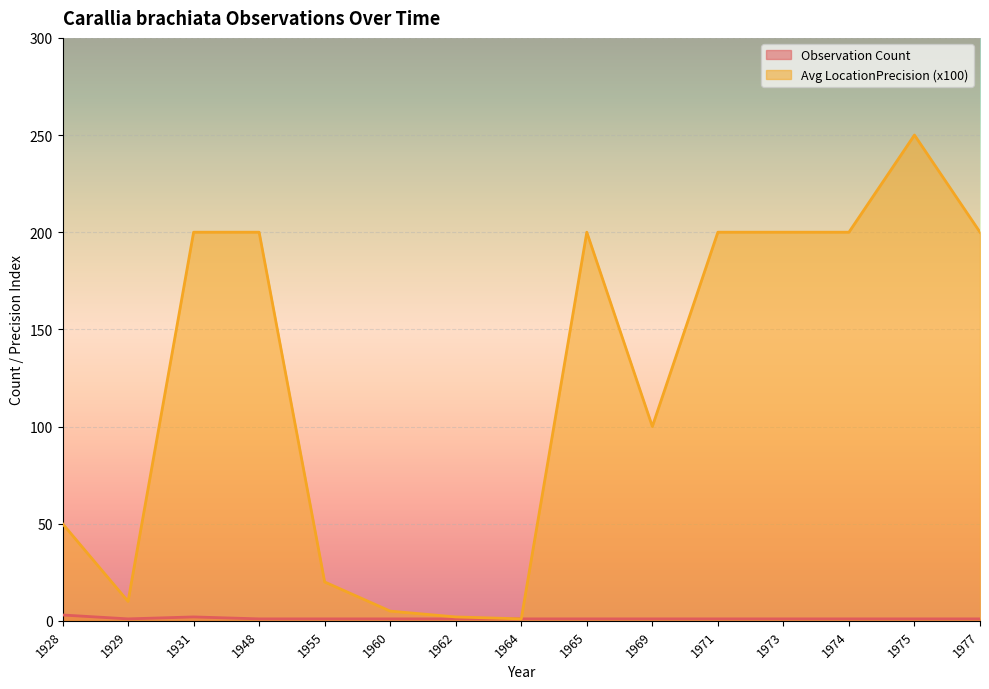

The value of Observation Count at 1929 is 1. True or false?

True